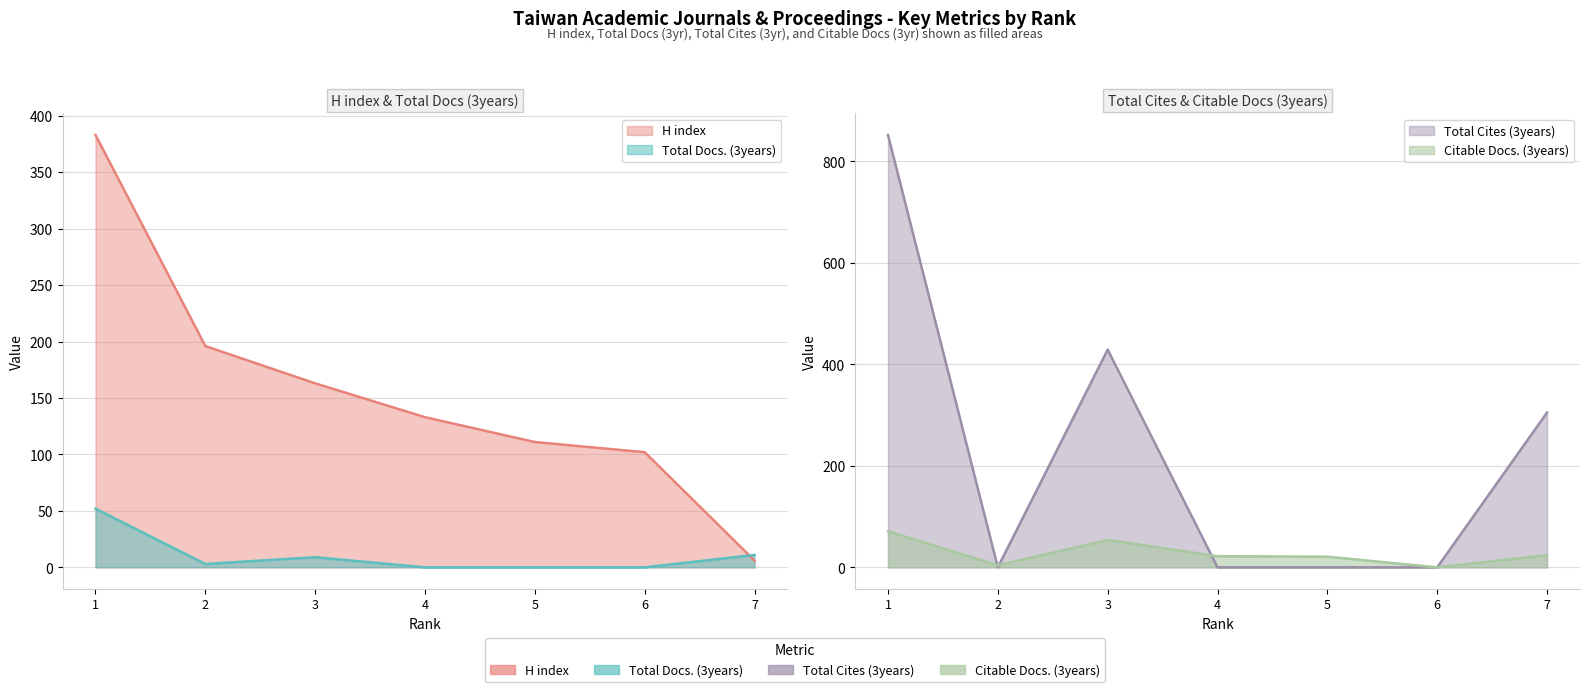

At 3, list the series in order from smallest to largest.

Total Docs. (3years), Citable Docs. (3years), H index, Total Cites (3years)